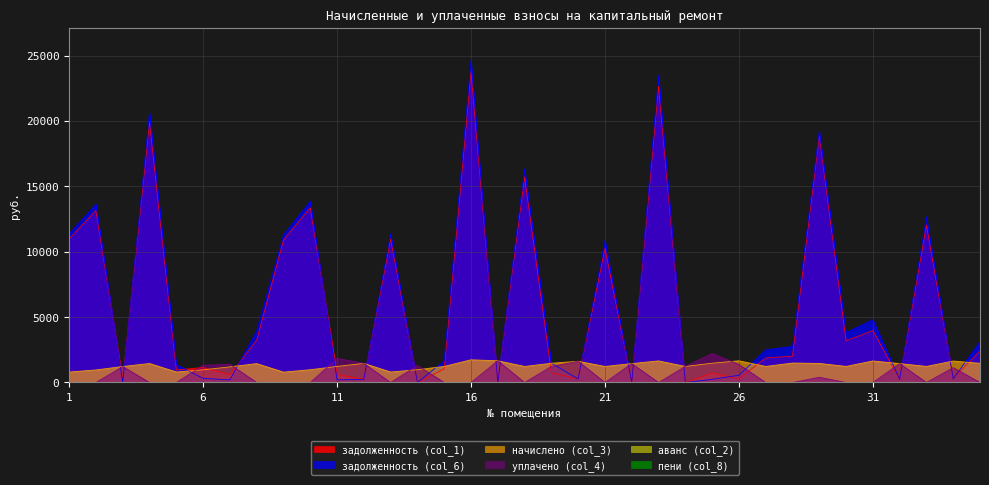

True or false: задолженность (col_1) and уплачено (col_4) intersect in this chart.

True